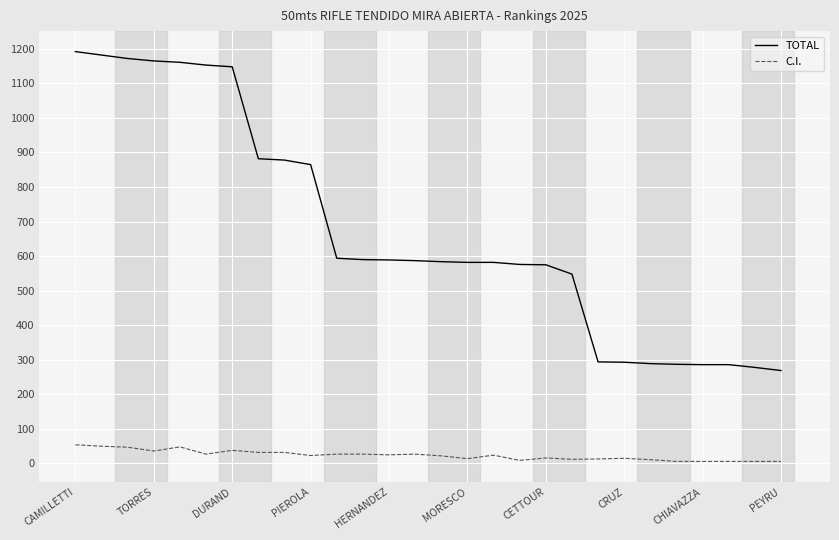

What is the maximum value for C.I.?

54